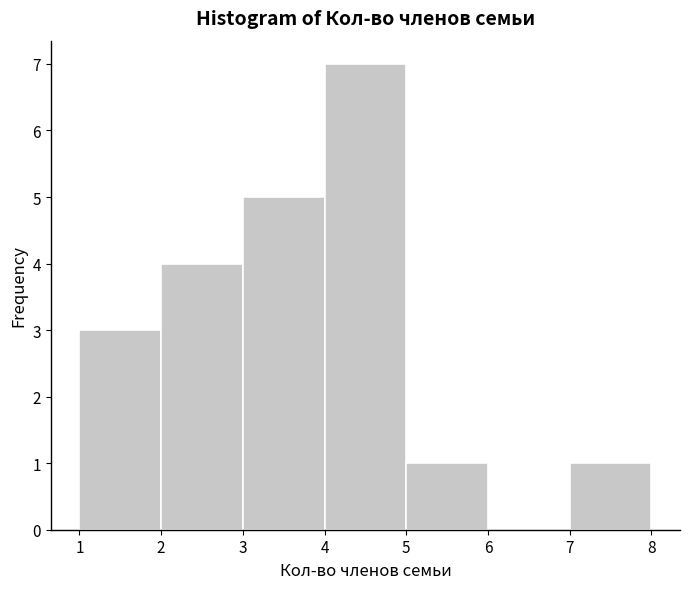

Reading left to right, list every bar in this chart as the range it spans on the x-axis followed by its height. The values are not printed on the chart, so give them approximately, as read against the axis.

1 to 2: 3
2 to 3: 4
3 to 4: 5
4 to 5: 7
5 to 6: 1
6 to 7: 0
7 to 8: 1